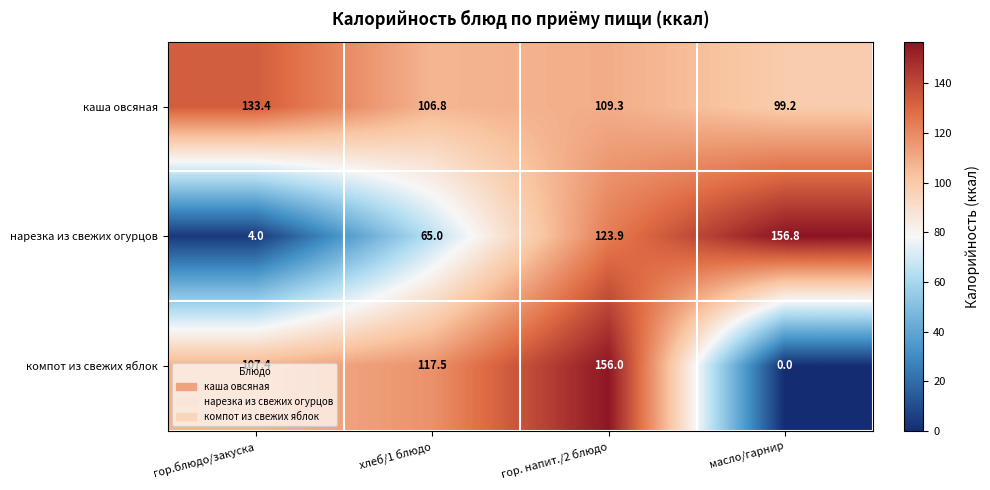

At how many categories does at least one series exceed 151?

2